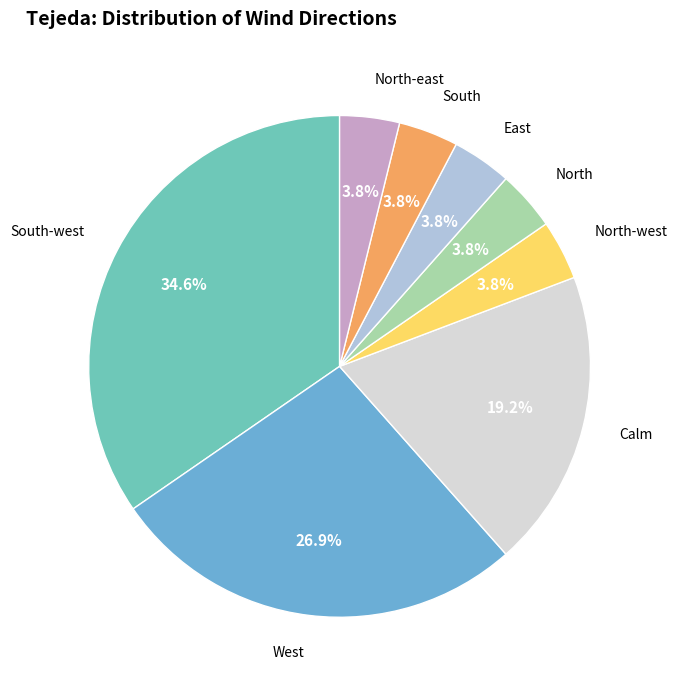

To the nearest percent, what is the average slice percentage?

12%